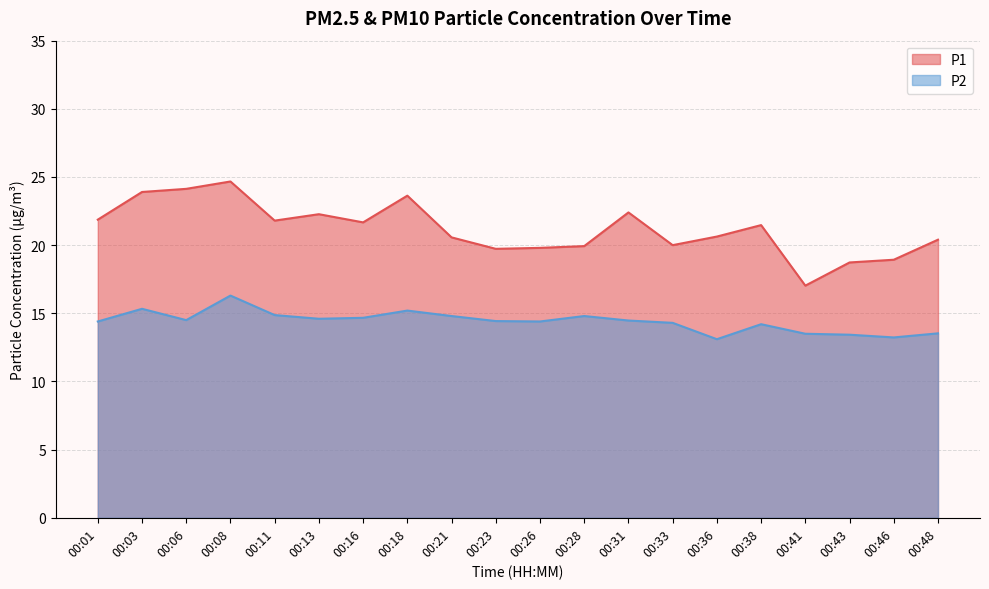

At which label is P1 closest to 20?

00:33